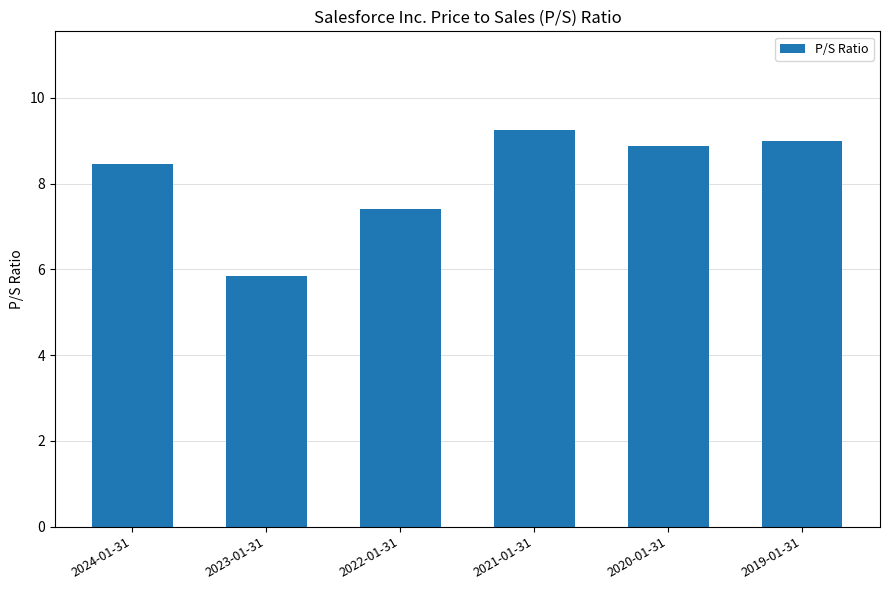

What is the approximate value at 2021-01-31?

9.2